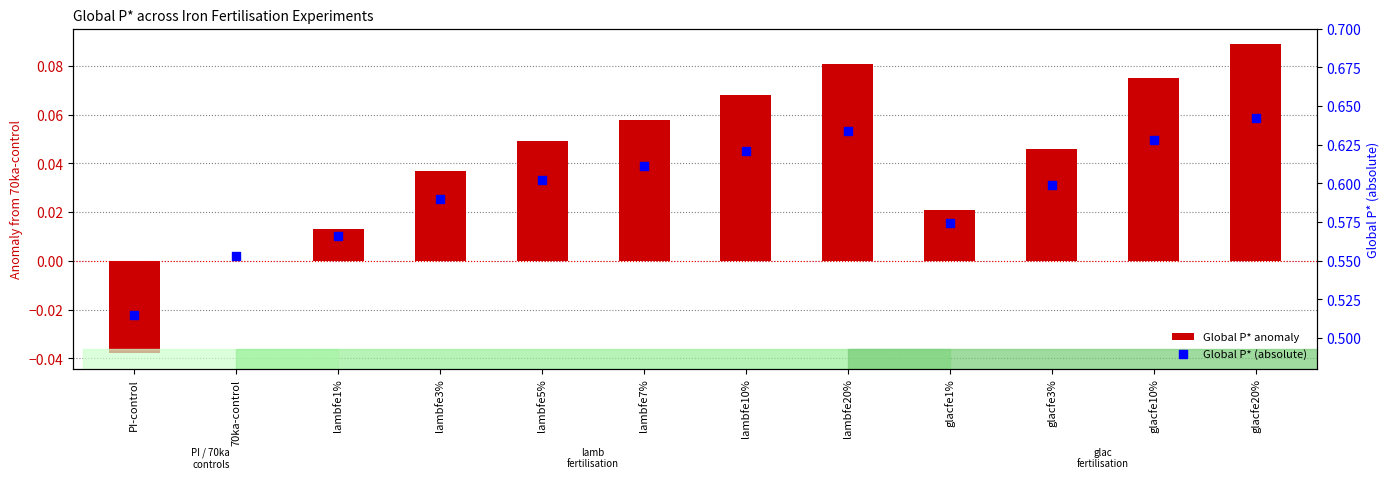

Which series has the largest Y range (max minus min)?

Global P* anomaly